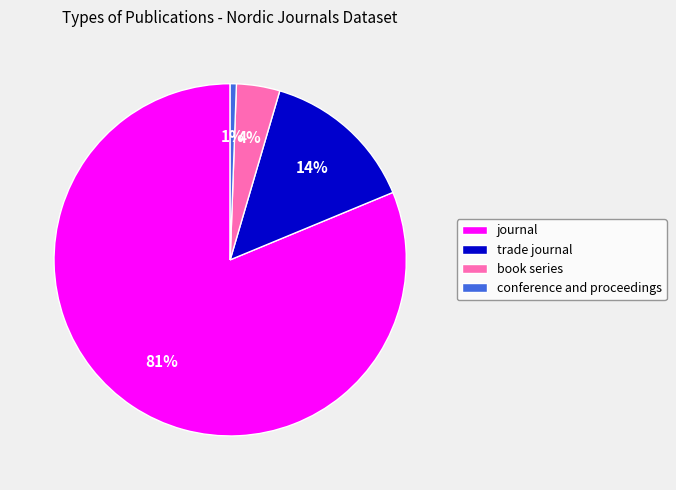

Combined, do book series and journal account for over 50%?

Yes